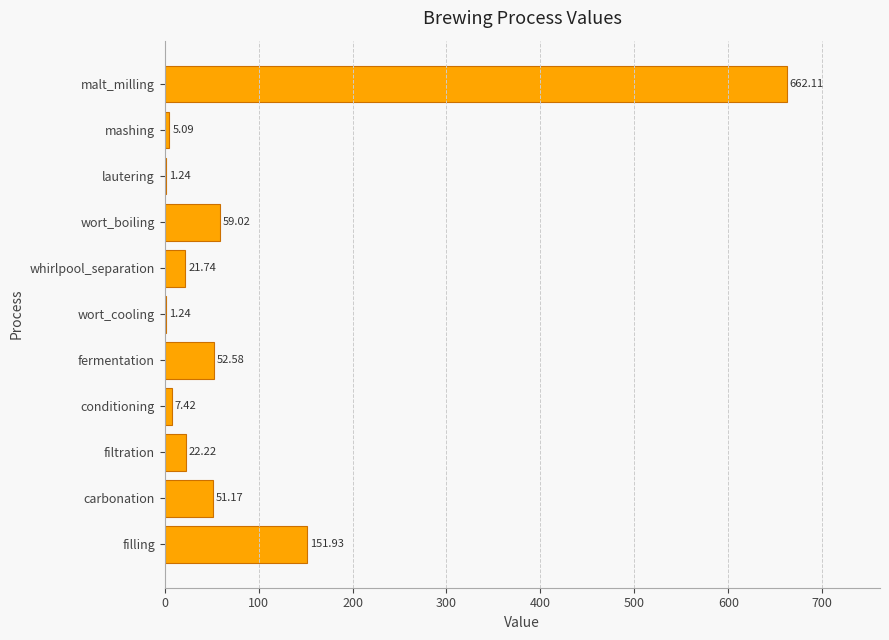

Which label corresponds to the largest value in the chart?

malt_milling